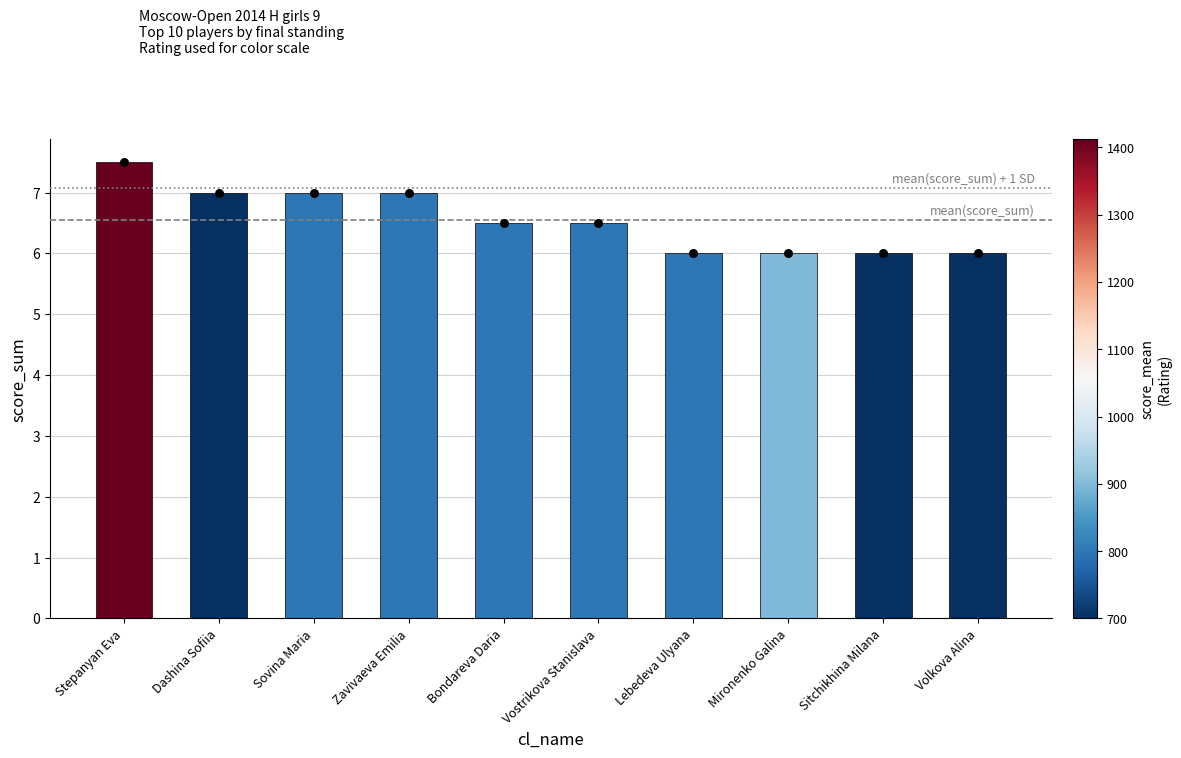

What is the change in value from Vostrikova Stanislava to Mironenko Galina?

-0.5